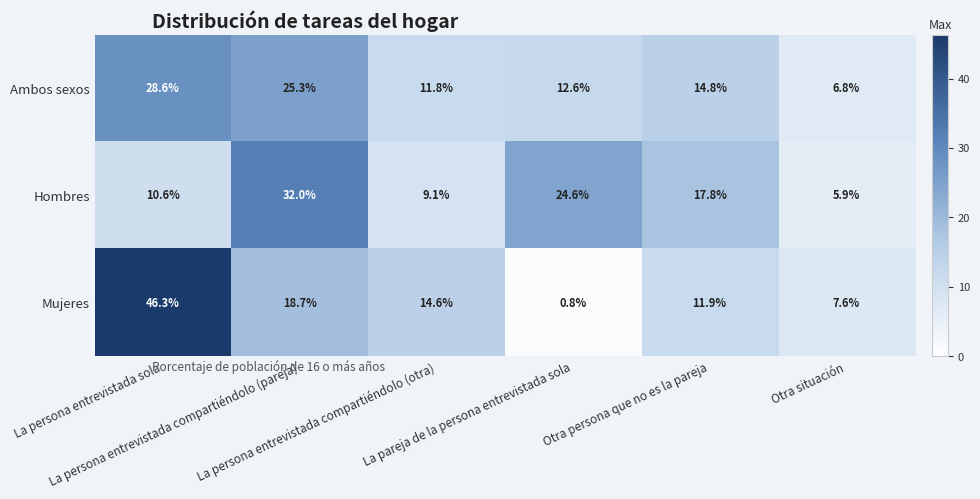

Which series has the largest total across all categories?

Hombres